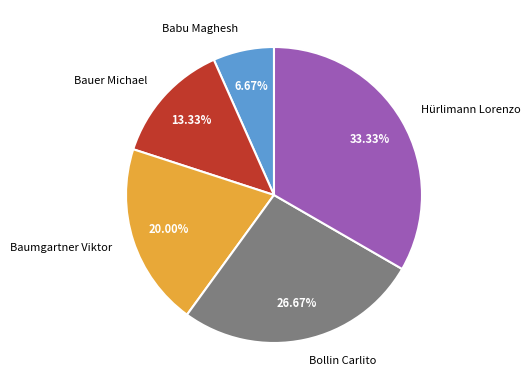

Which slice is the smallest?

Babu Maghesh